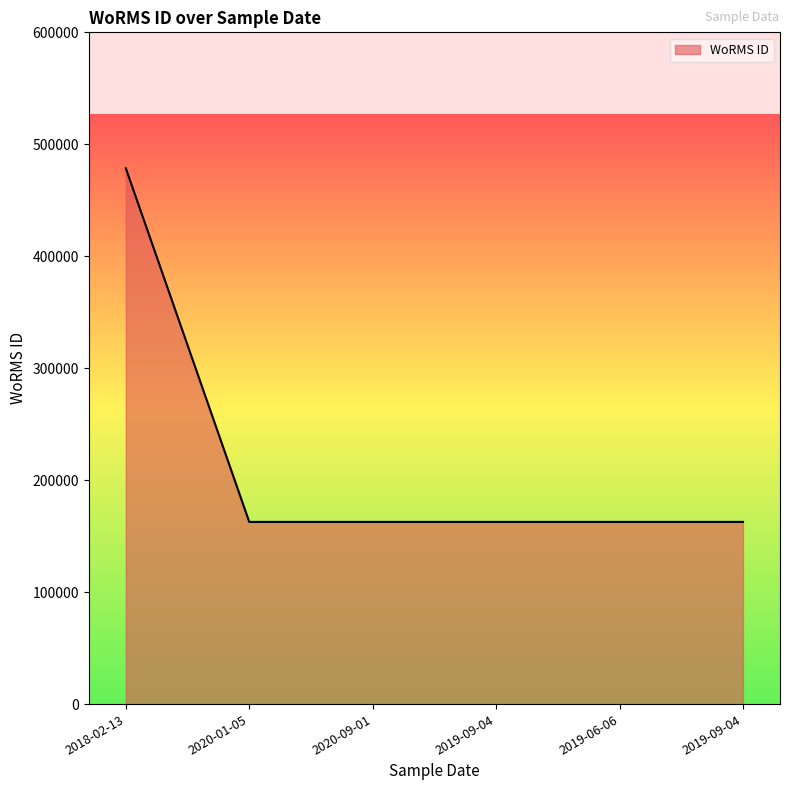

The value at 2020-09-01 is 162728. True or false?

True